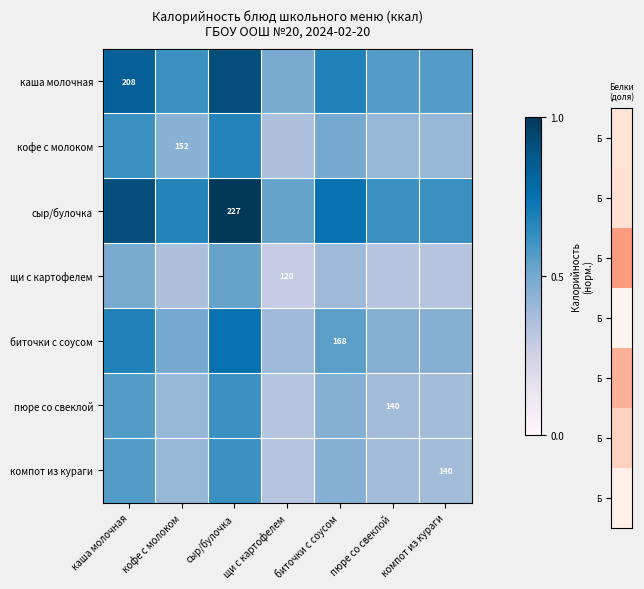

Which has a higher value, пюре со свеклой or каша молочная?

каша молочная